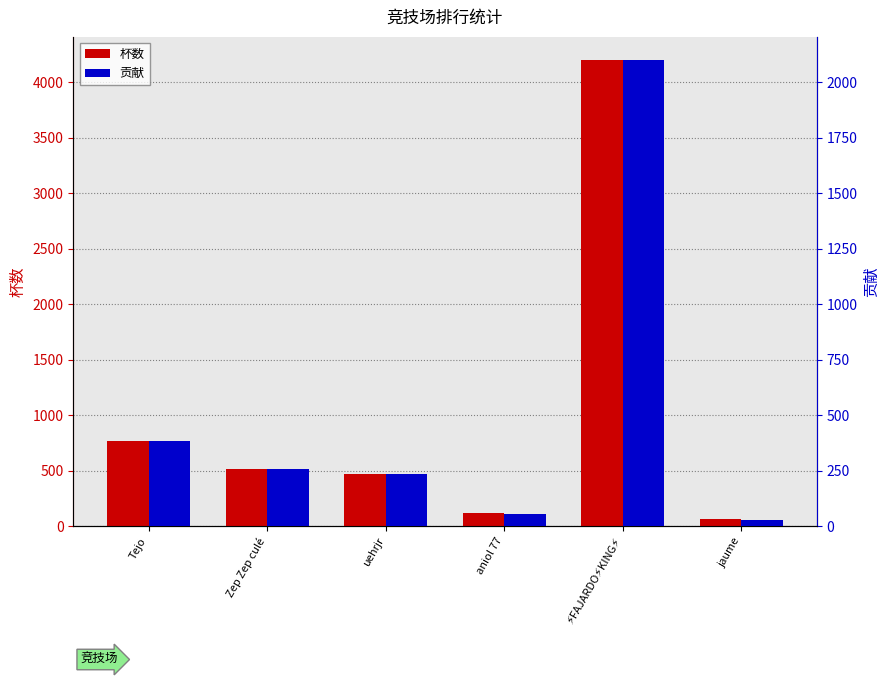

Reading left to right, extract all data points from this chart.

杯数: 766	517	471	113	4201	59
贡献: 383	258	235	56	2100	29